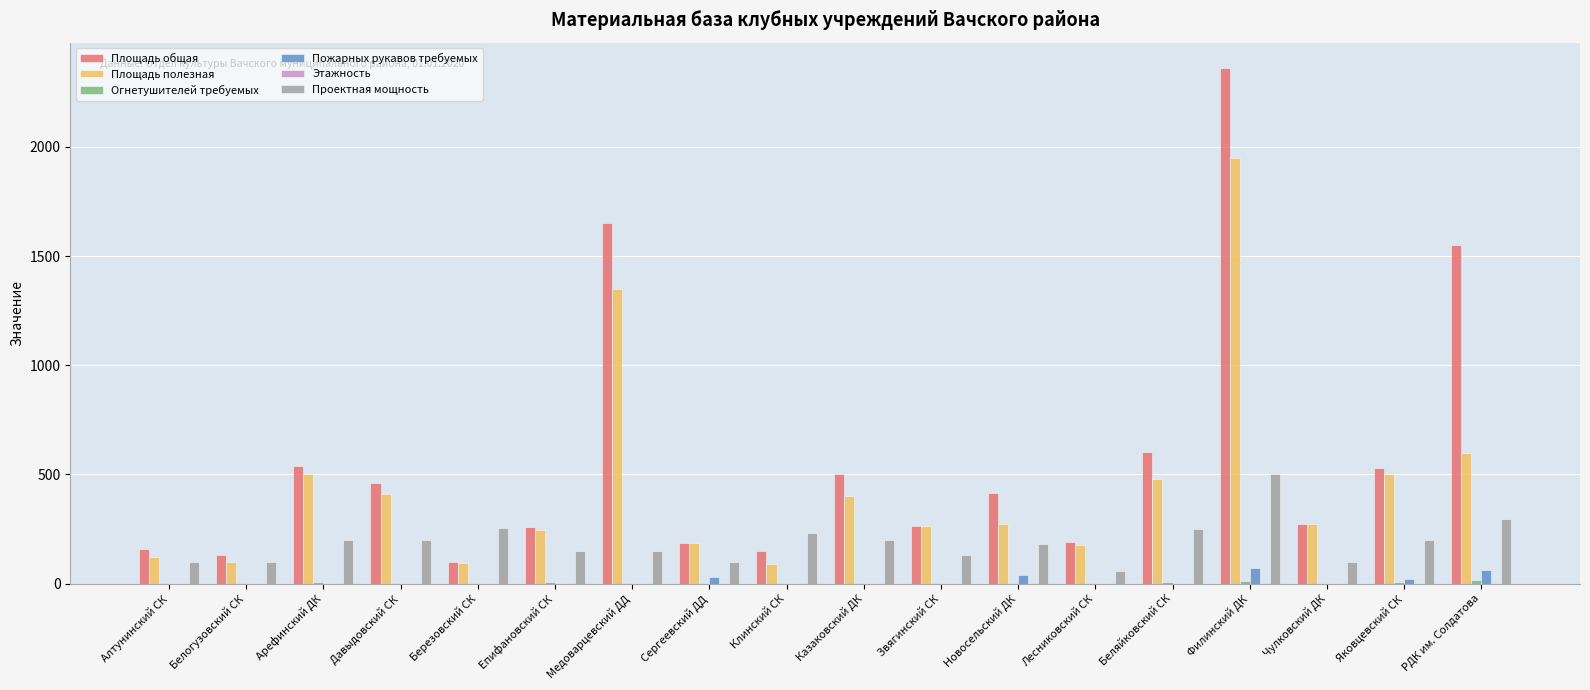

What is the total value across all series at Давыдовский СК?

1075.0